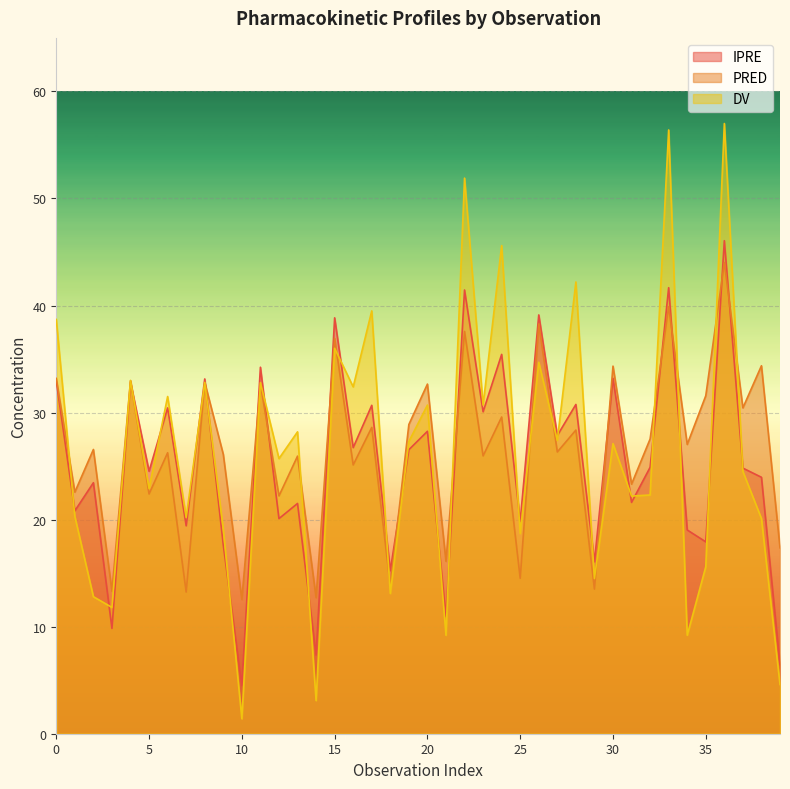

At 4, list the series in order from largest to smallest.

IPRE, DV, PRED